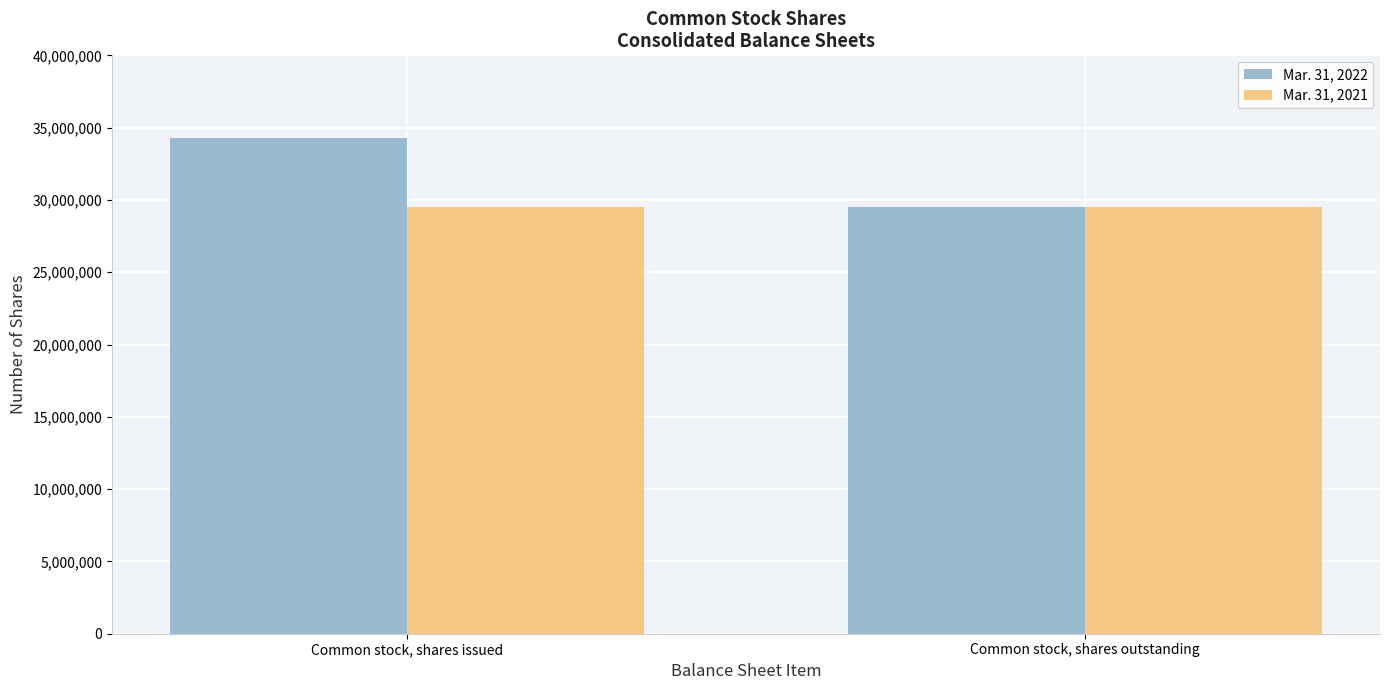

How many bars are there in total?

4